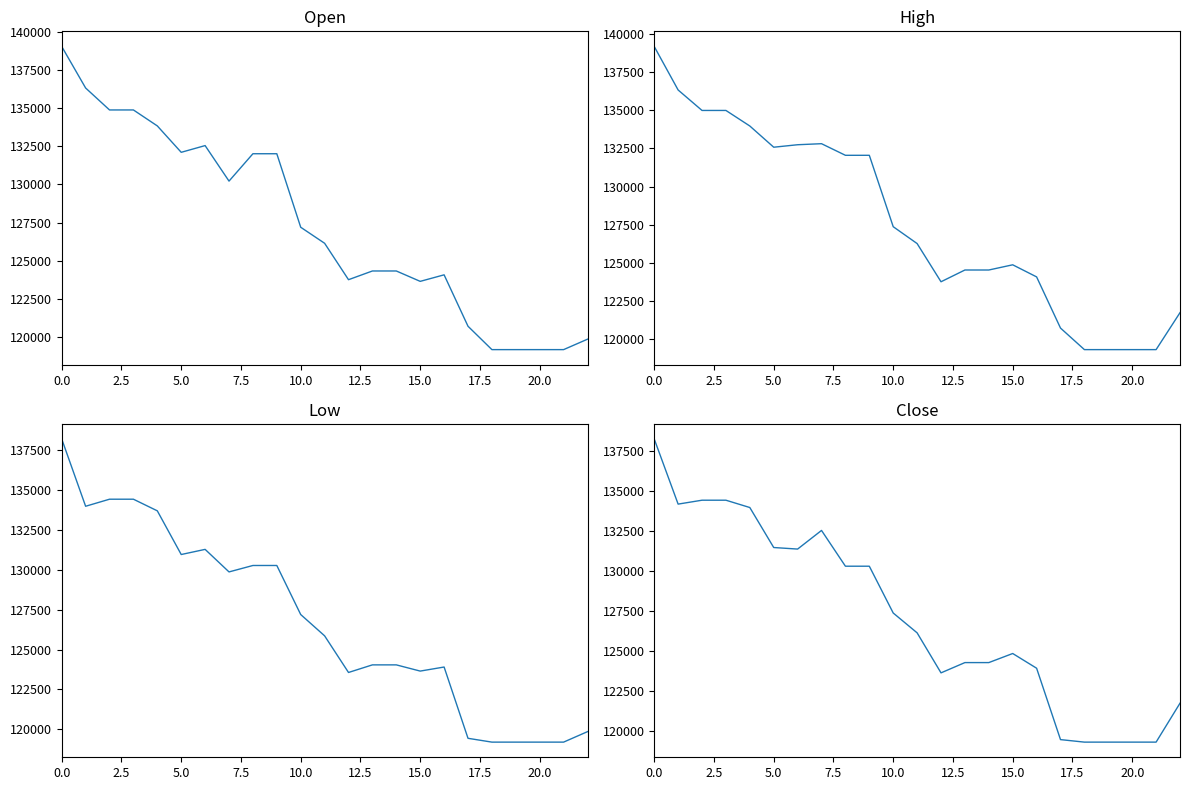

Is it true that Low equals 57950 at 14?

False